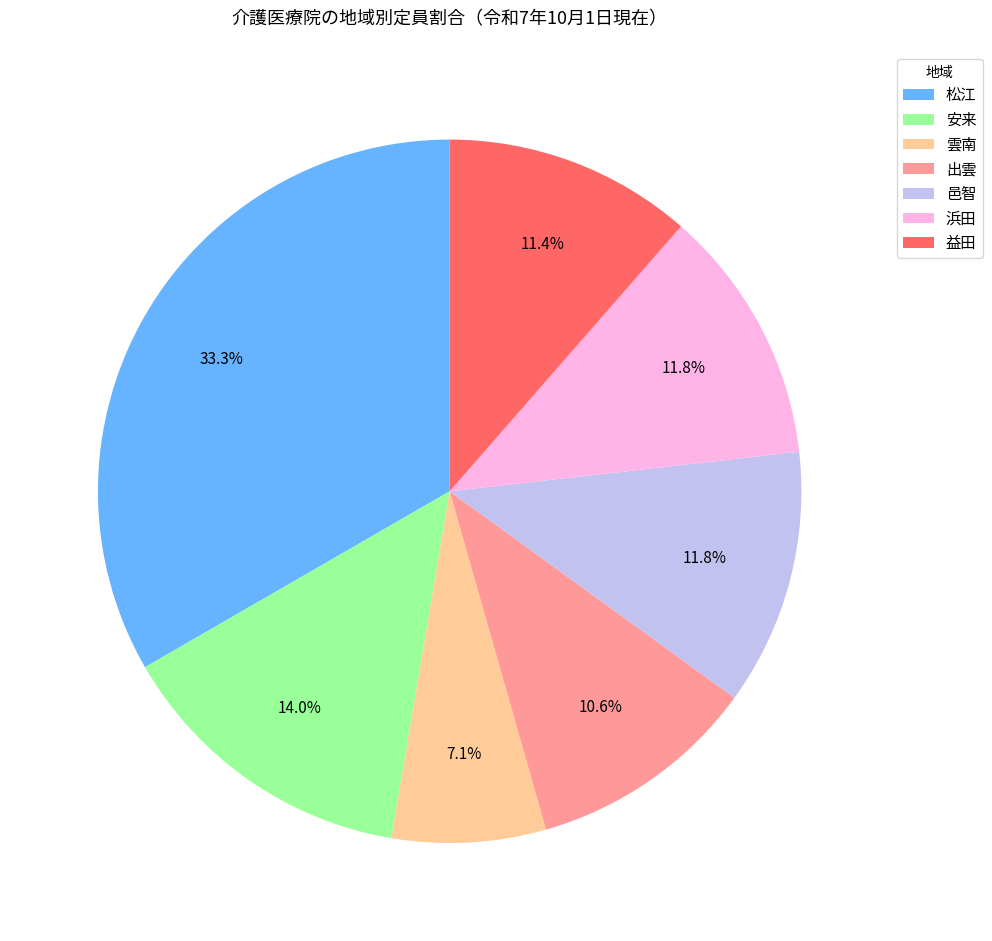

How many slices are in this pie chart?

7